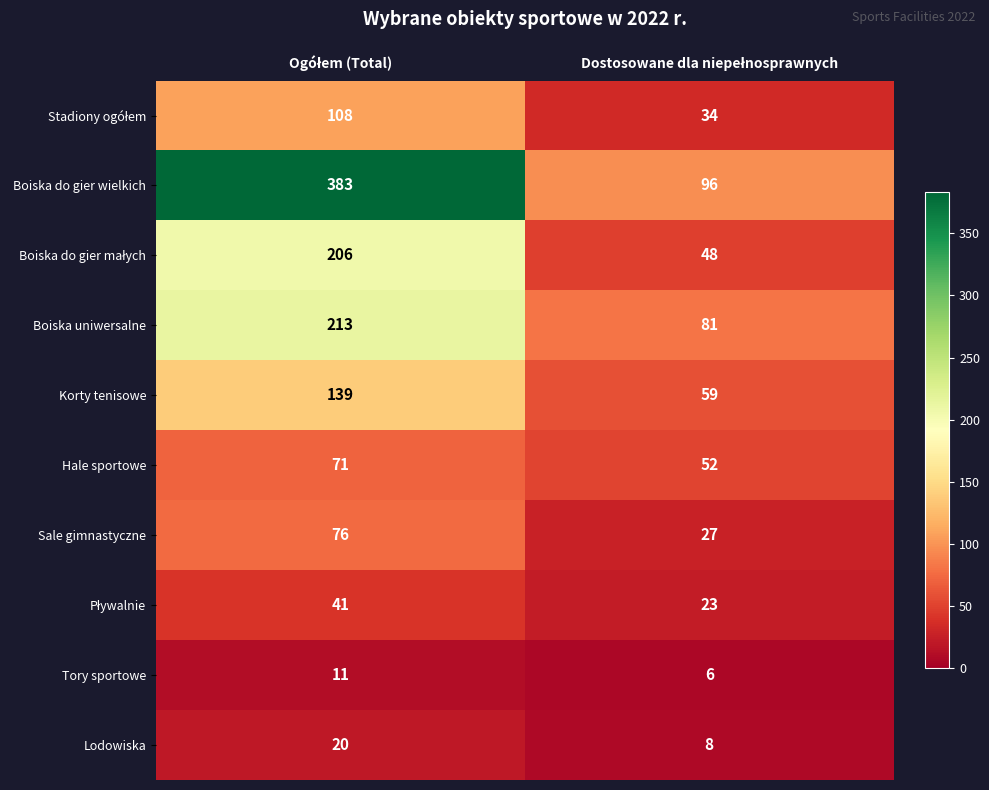

What is the sum of all Korty tenisowe values?

198